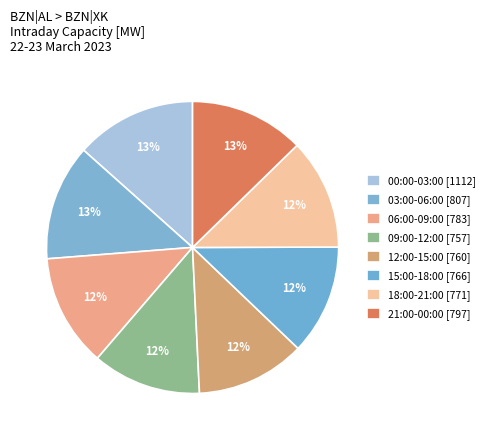

How many segments does this pie chart have?

8